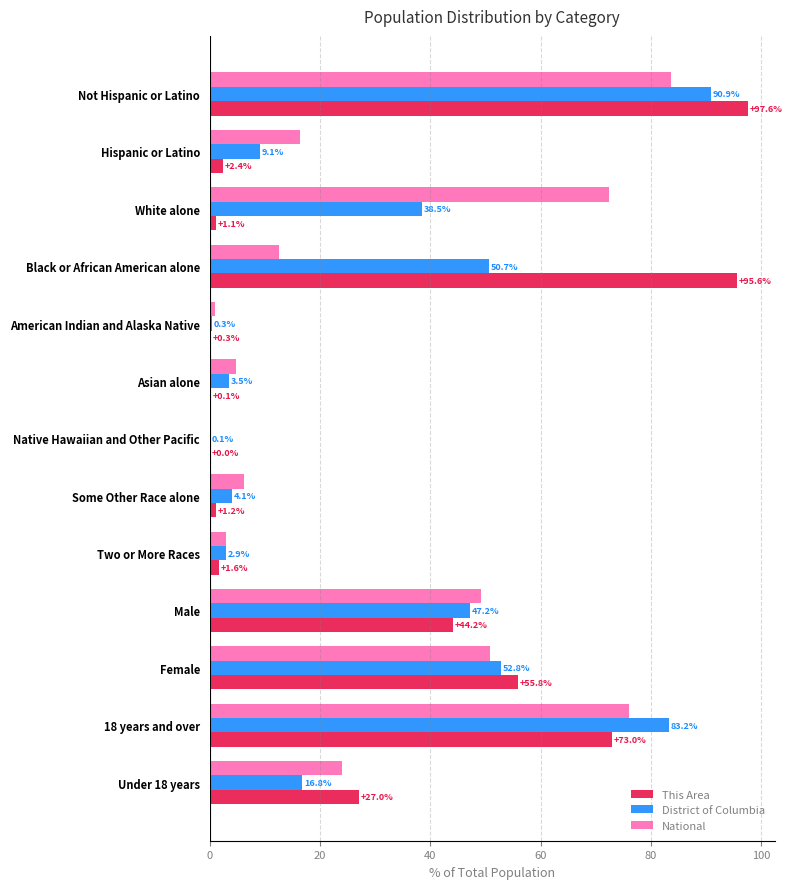

Which series has the largest range (max minus min)?

This Area